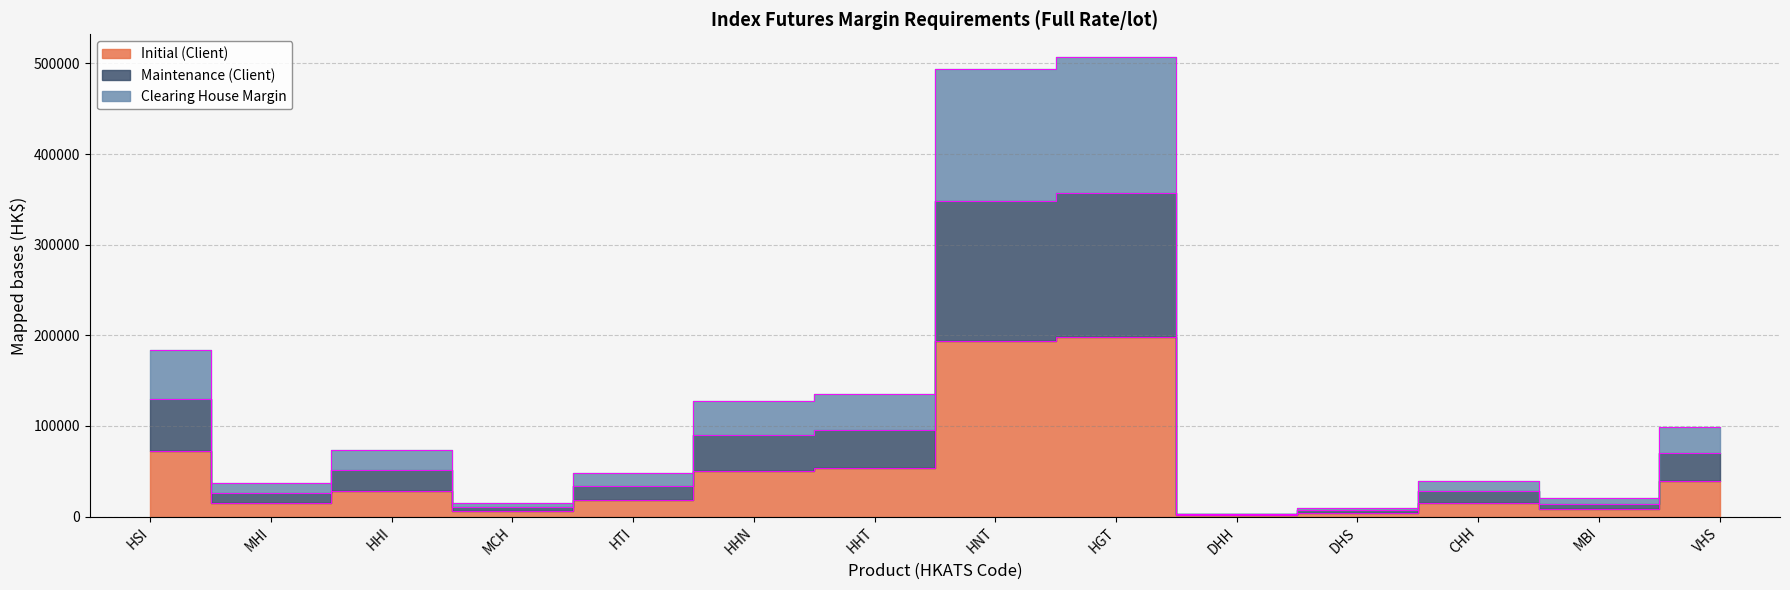

Where is the first local maximum for Clearing House Margin?

HHI